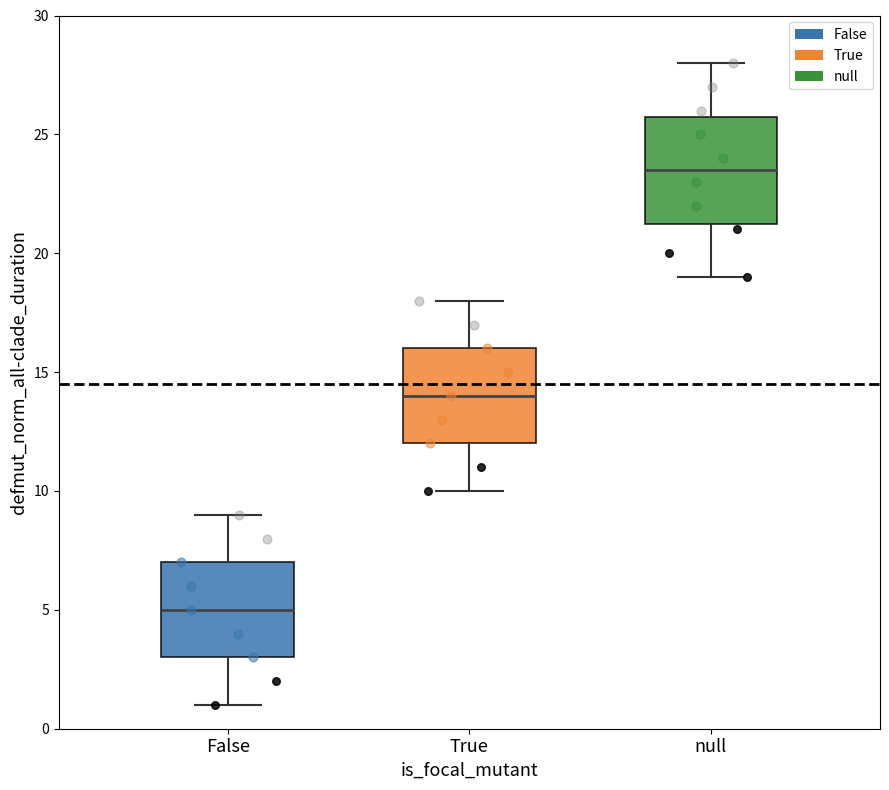

Which box has the lowest median line?

False